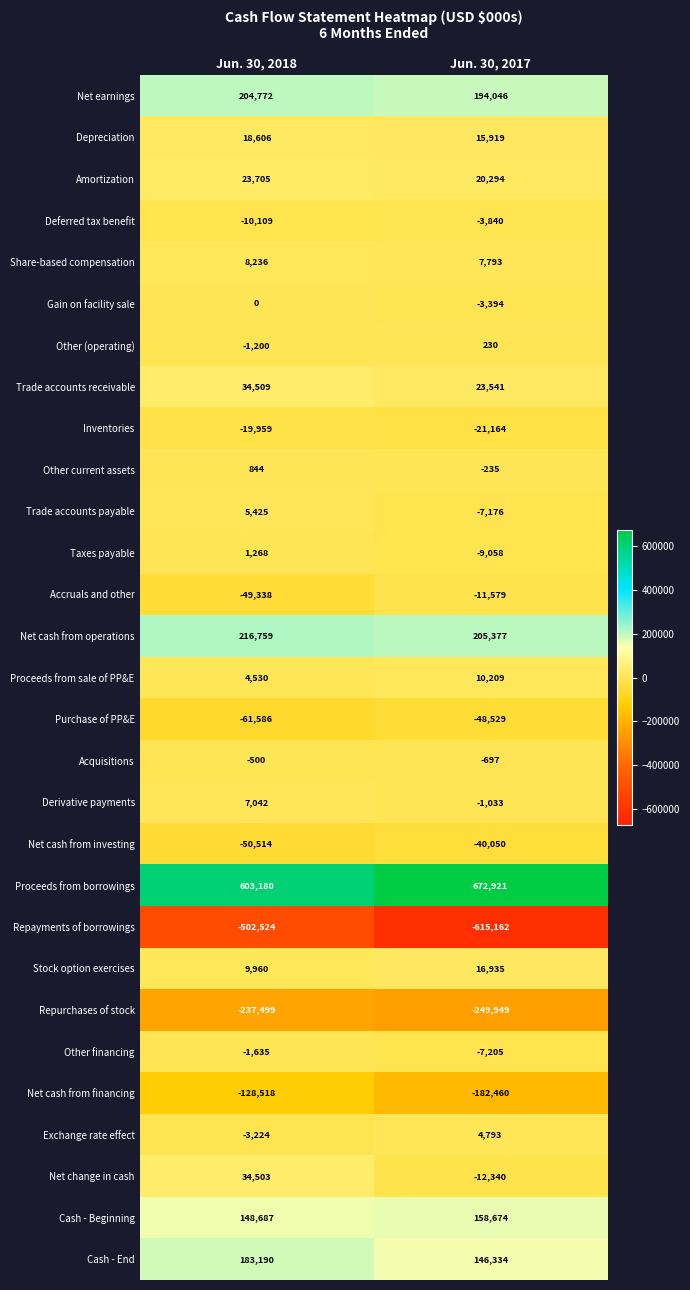

True or false: Proceeds from borrowings has a value of 603180 at Jun. 30, 2018.

True